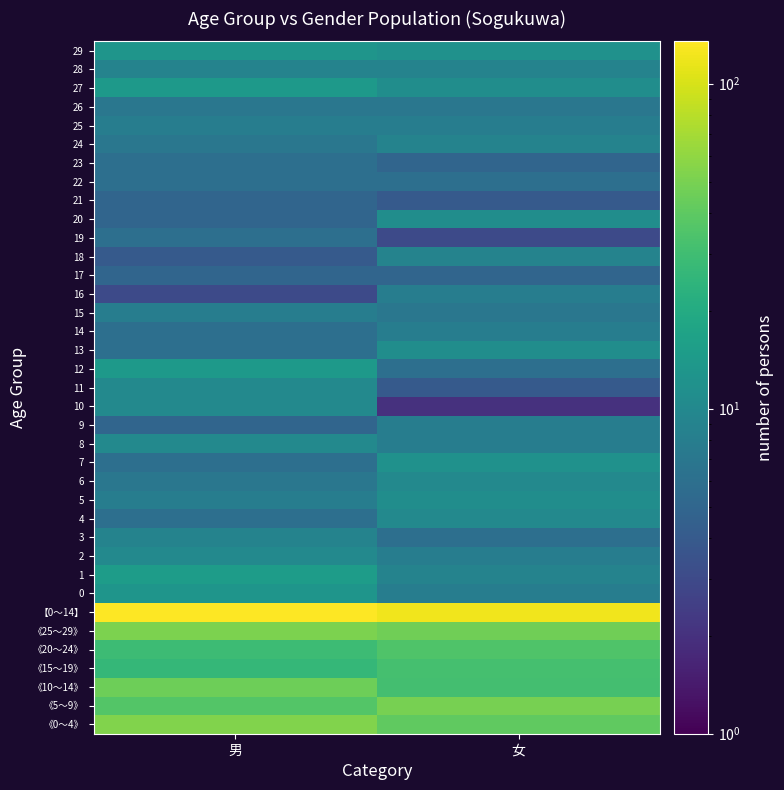

Rank the series by their maximum value, from highest to lowest.

【0～14】, 《0～4》, 《25～29》, 《5～9》, 《10～14》, 《20～24》, 《15～19》, 1, 12, 27, 0, 29, 7, 5, 13, 20, 2, 4, 6, 8, 10, 11, 3, 18, 24, 28, 9, 14, 15, 16, 25, 26, 19, 22, 23, 17, 21